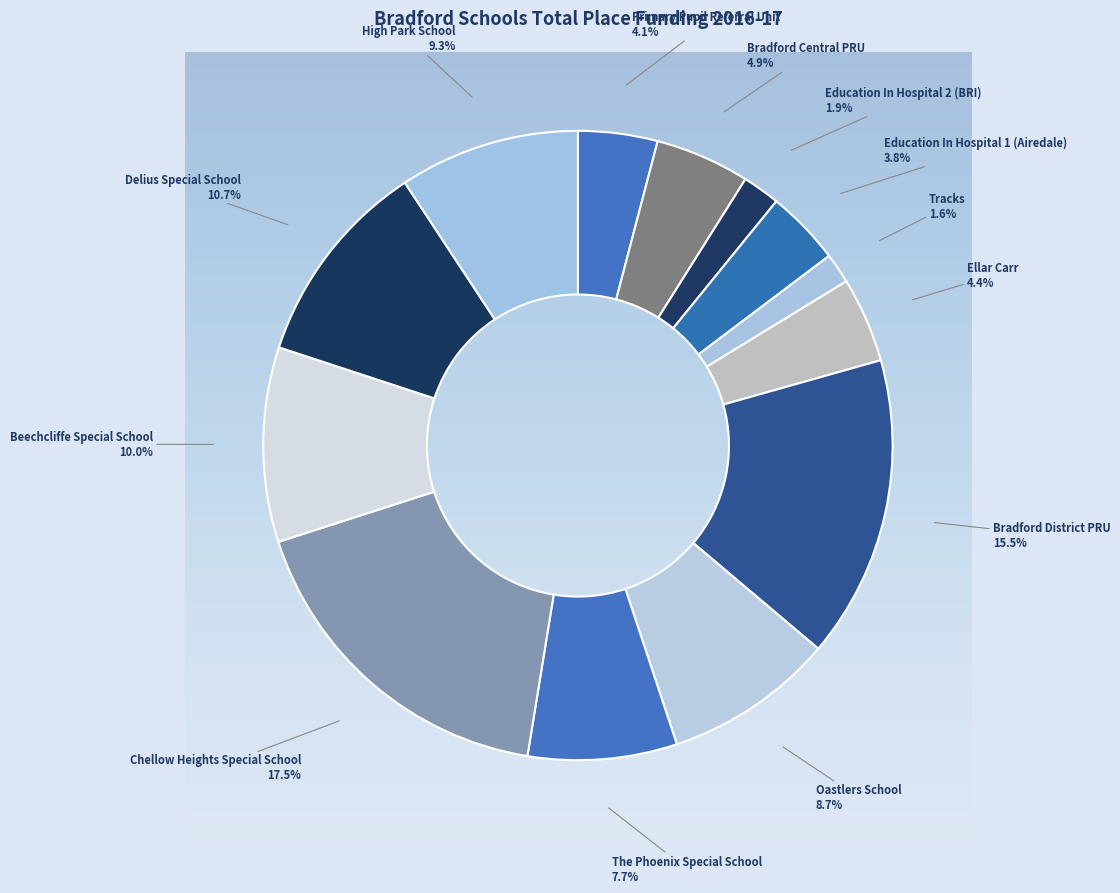

How much of the chart is everything except High Park School?

90.7%